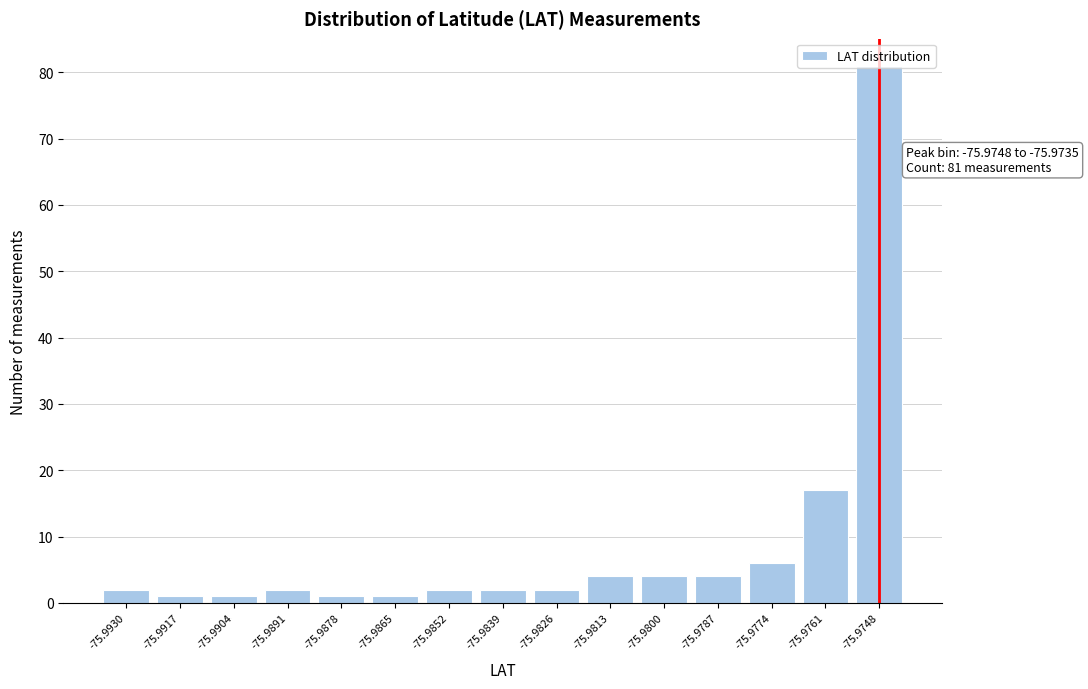

The chart shows a value of 2 at -75.9930. True or false?

True